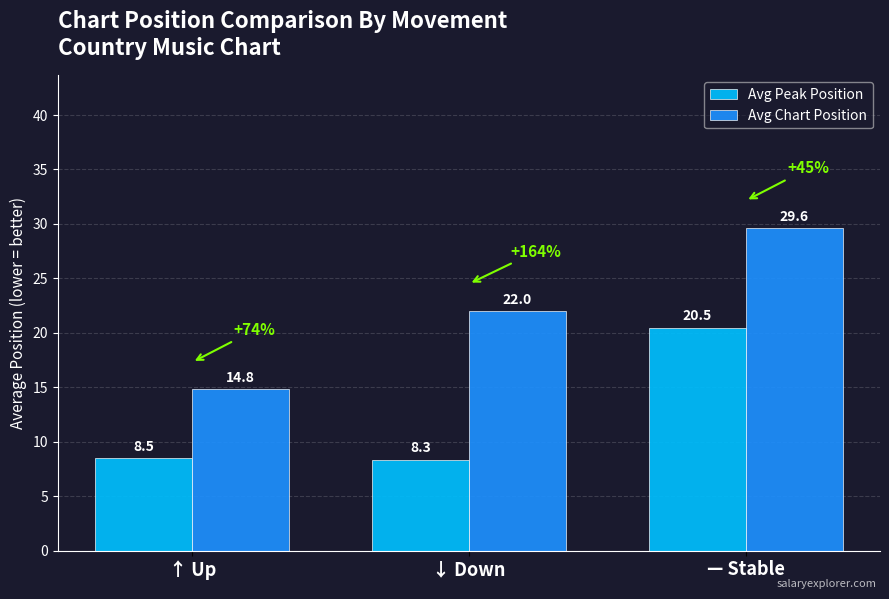

Is the value of Avg Chart Position at — Stable greater than the value of Avg Peak Position at ↓ Down?

Yes